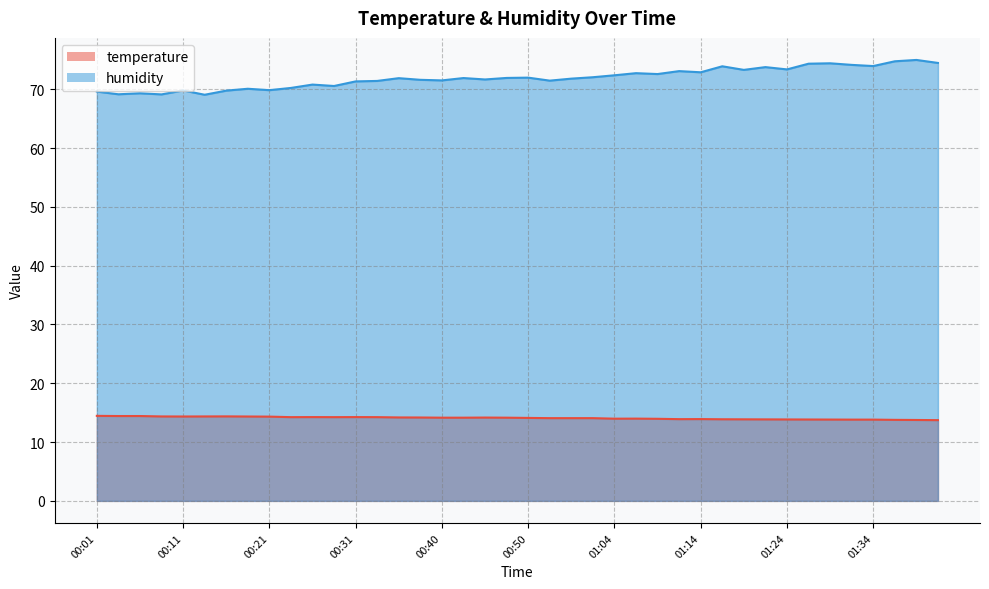

In humidity, how many points are higher than both neighbors (excluding endpoints)?

13